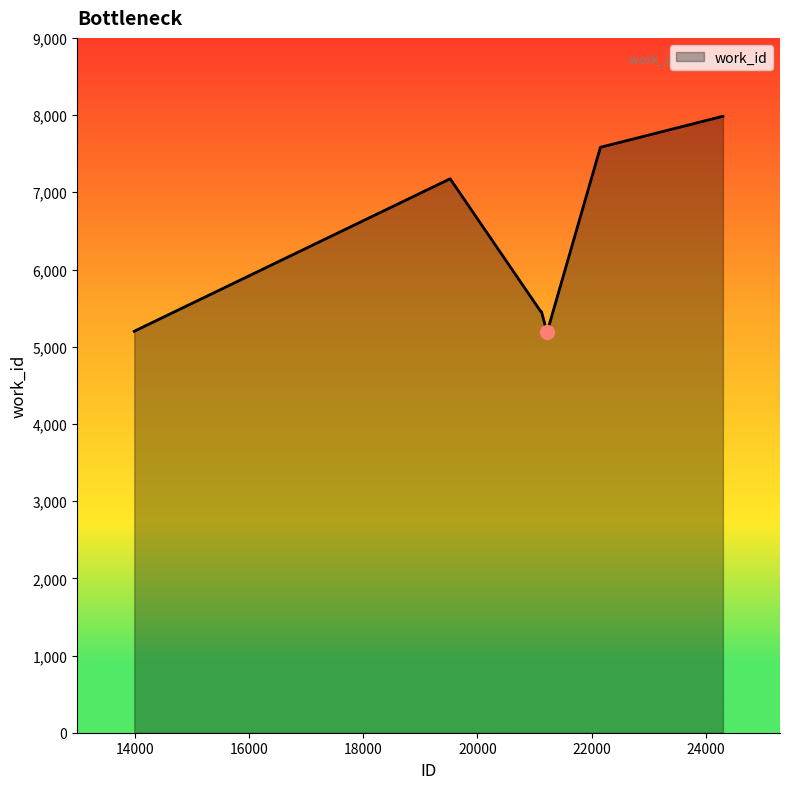

What is the minimum value shown in the chart?

5184